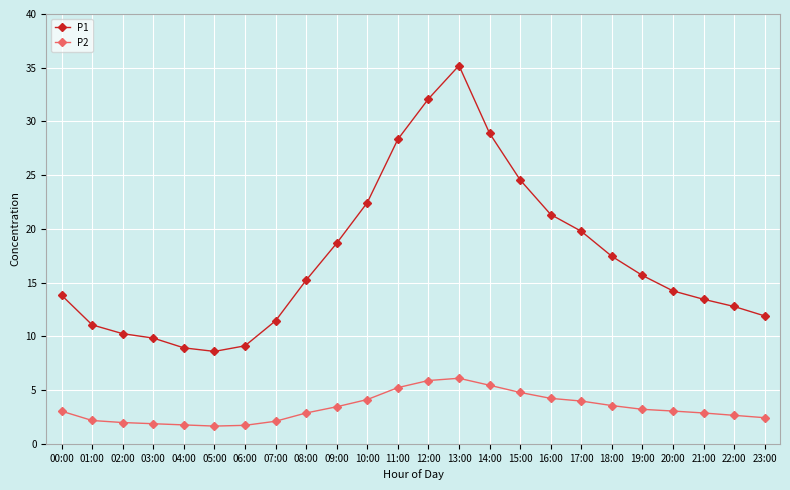

What is the value of the P1 point at the 6th from the left?

8.6